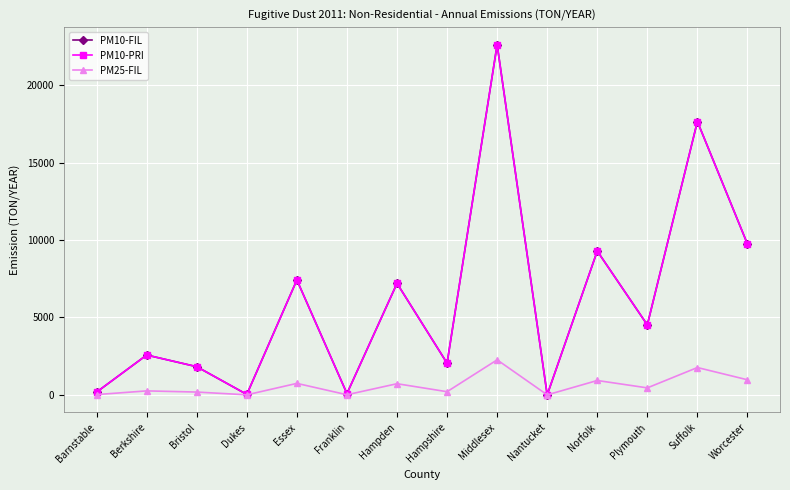

Does the chart have visible grid lines?

Yes